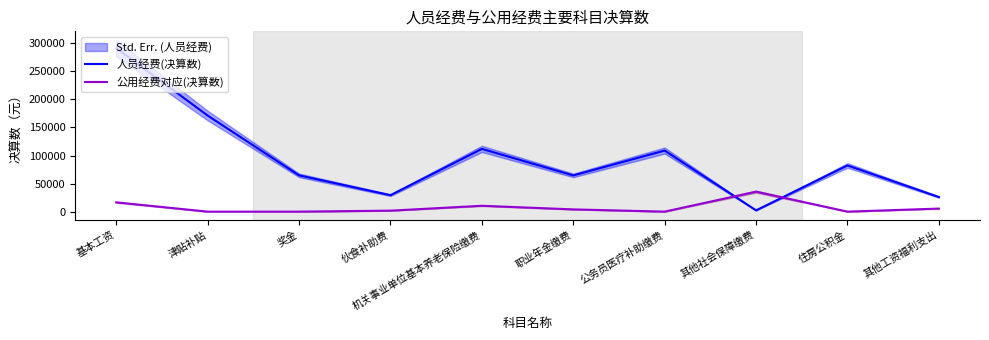

Rank the series at 奖金 from lowest to highest value.

公用经费对应(决算数), 人员经费(决算数)